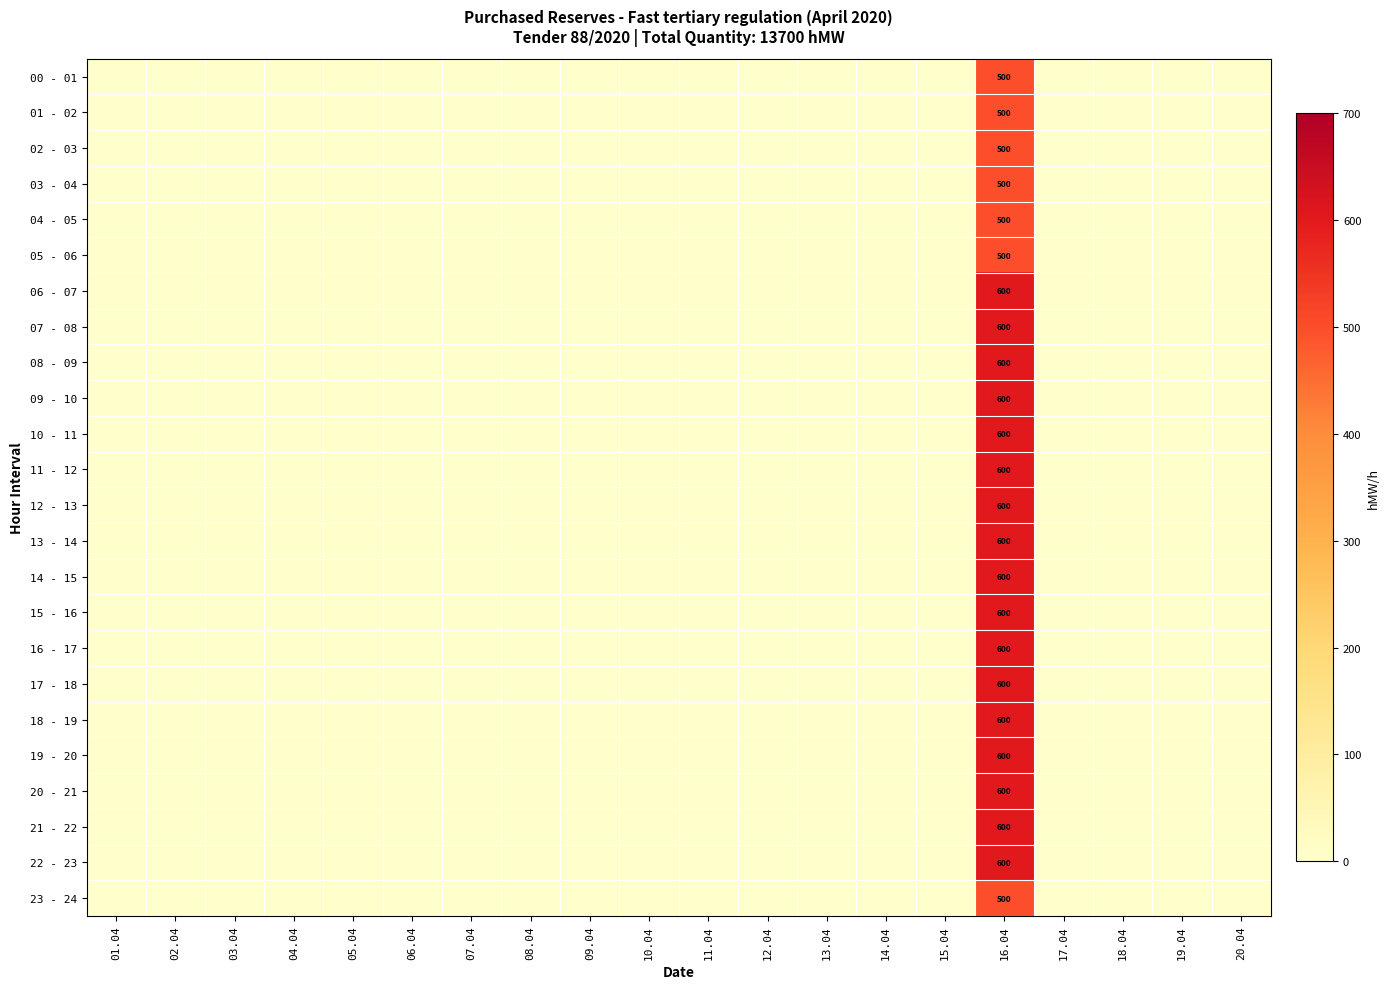

At which label does 13 - 14 reach its minimum?

01.04